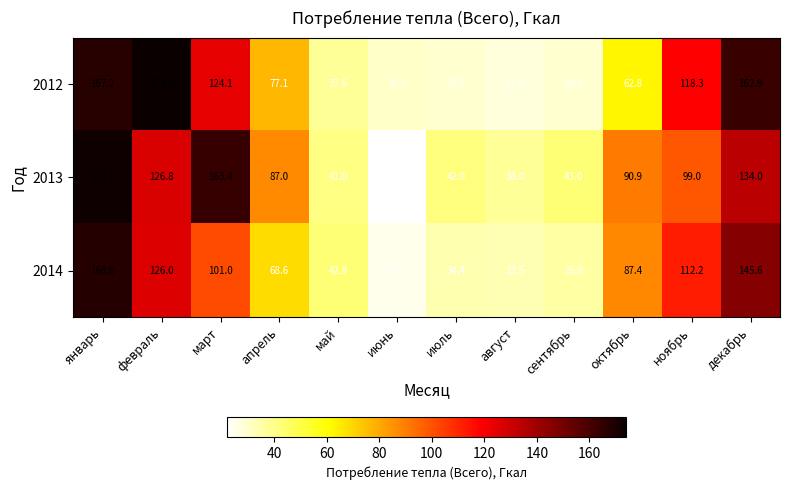

Count the number of categories in the chart.

12